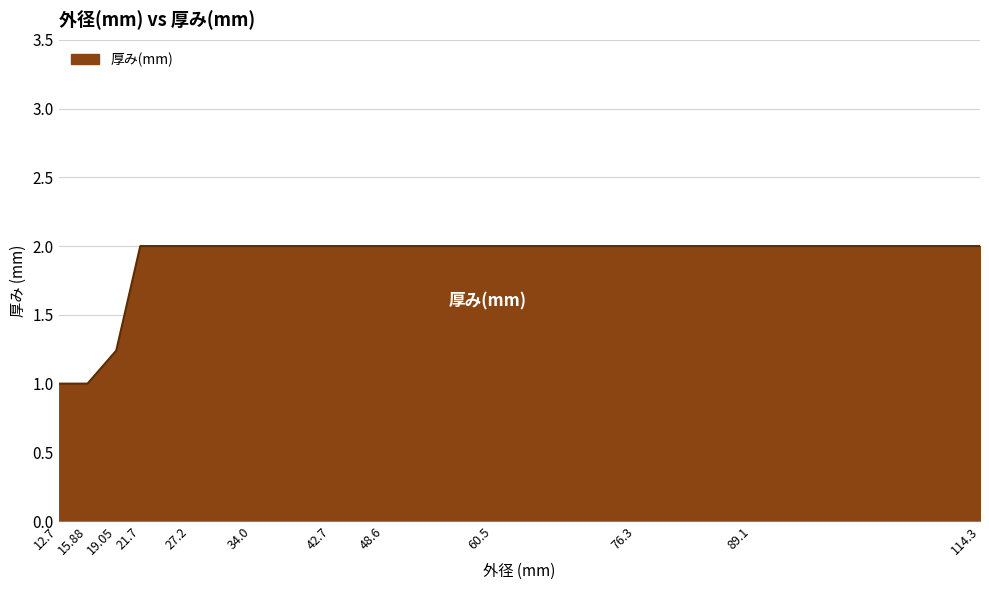

What is the smallest value displayed?

1.0